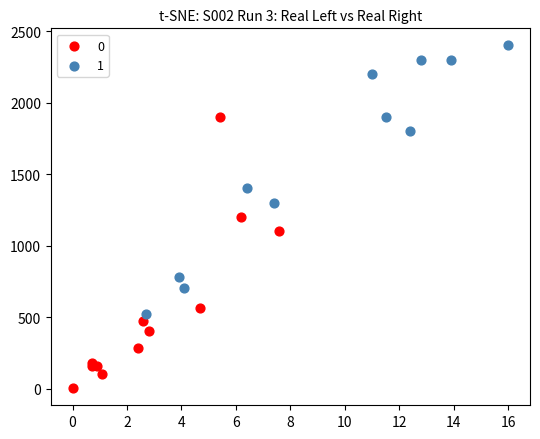

What are all the series names shown in the legend?

0, 1